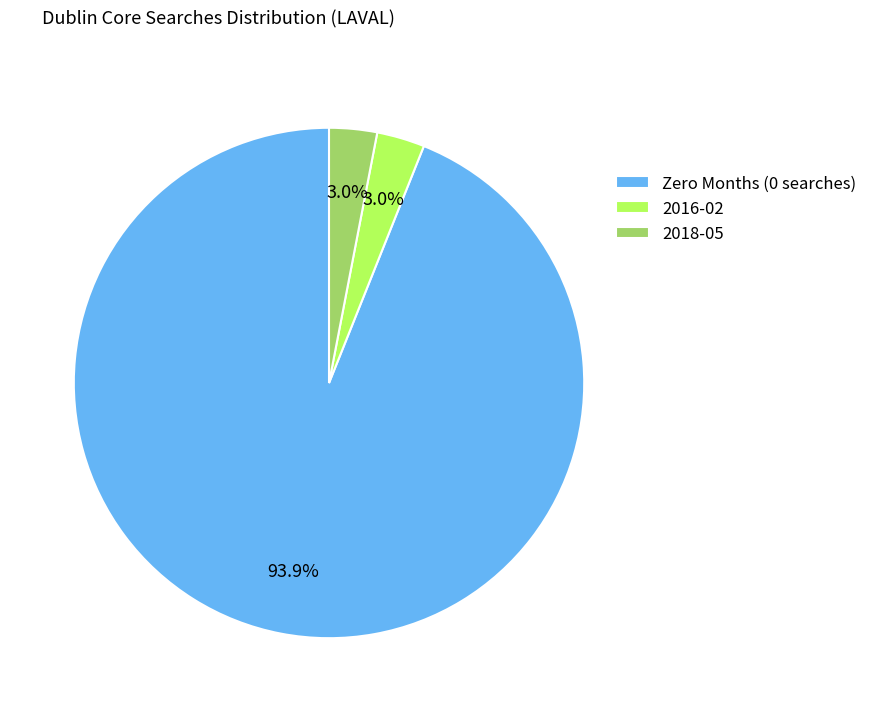

Which has a higher value, 2018-05 or Zero Months (0 searches)?

Zero Months (0 searches)